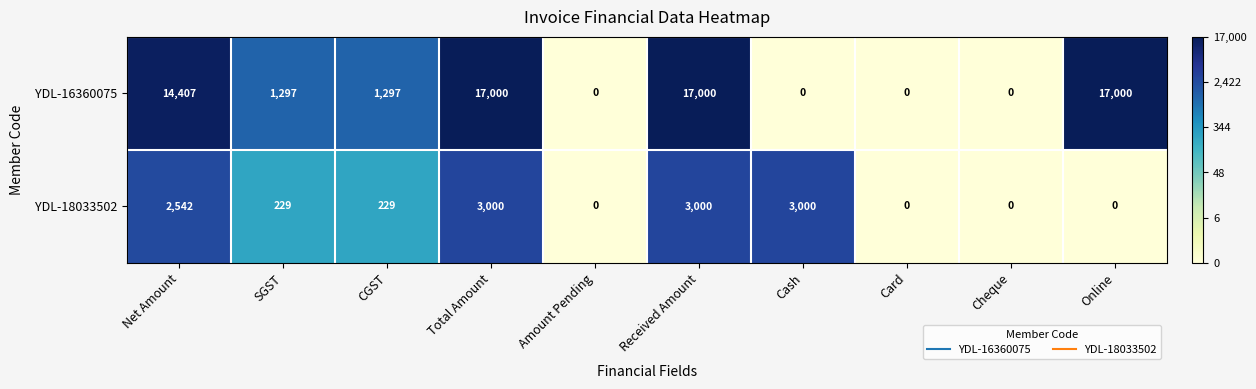

What is the sum of all YDL-18033502 values?

12000